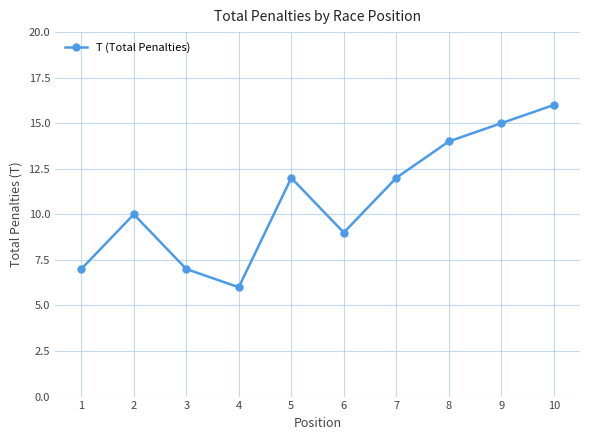

What is the smallest value displayed?

6